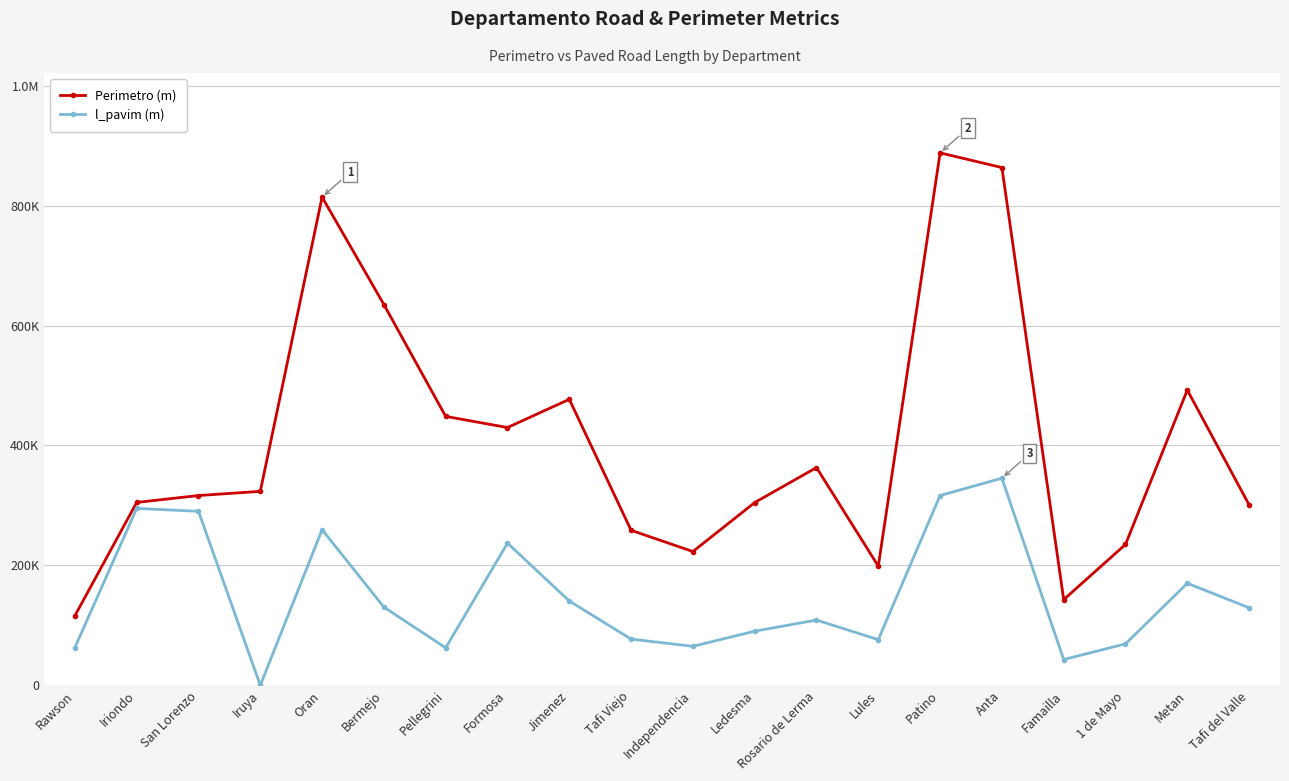

What position from the left is Rosario de Lerma?

13